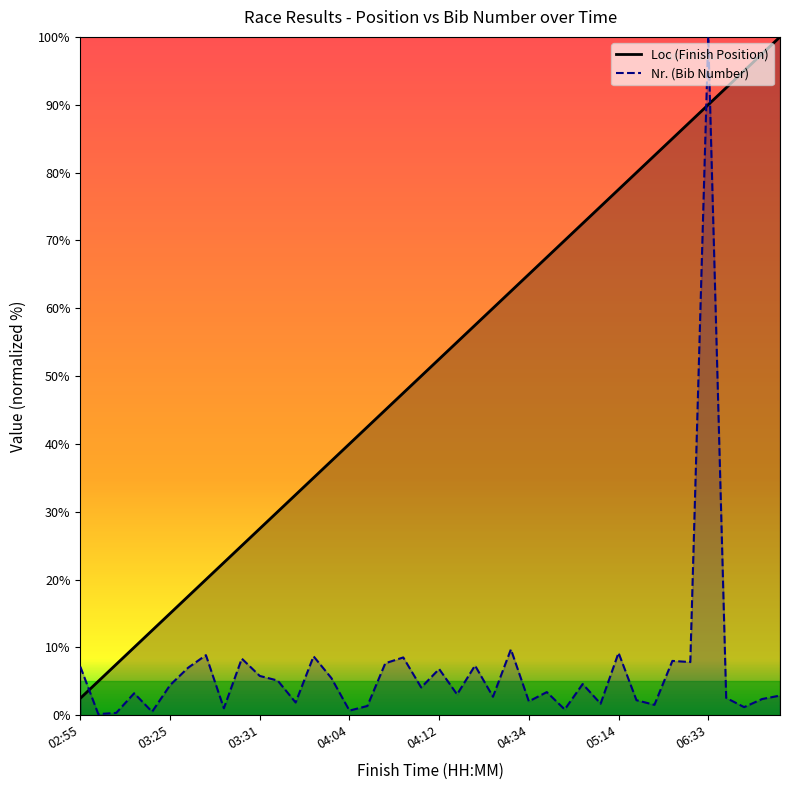

At how many categories does at least one series exceed 19?

33